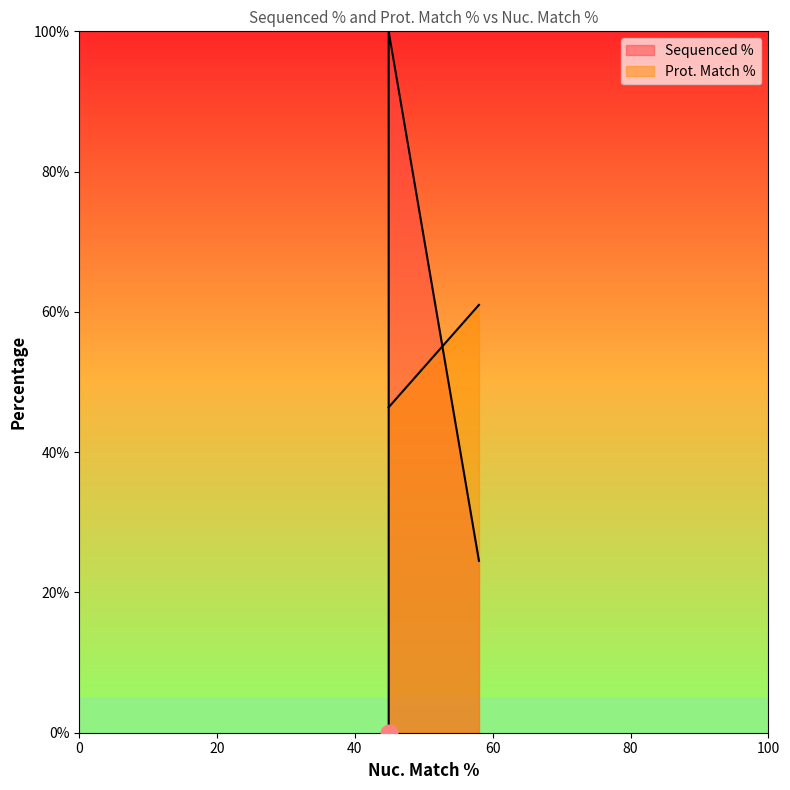

Which label corresponds to the largest value in the chart?

44.9